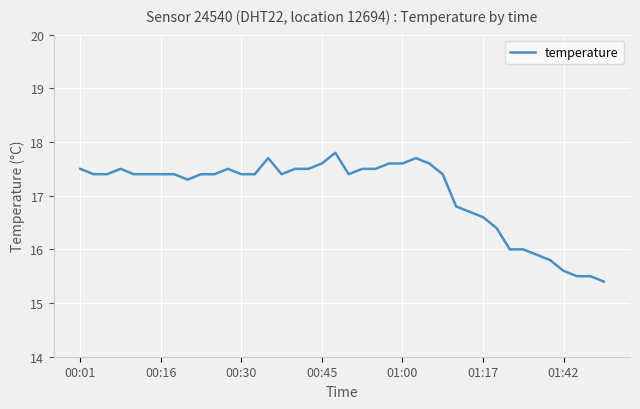

What is the average value?

17.0